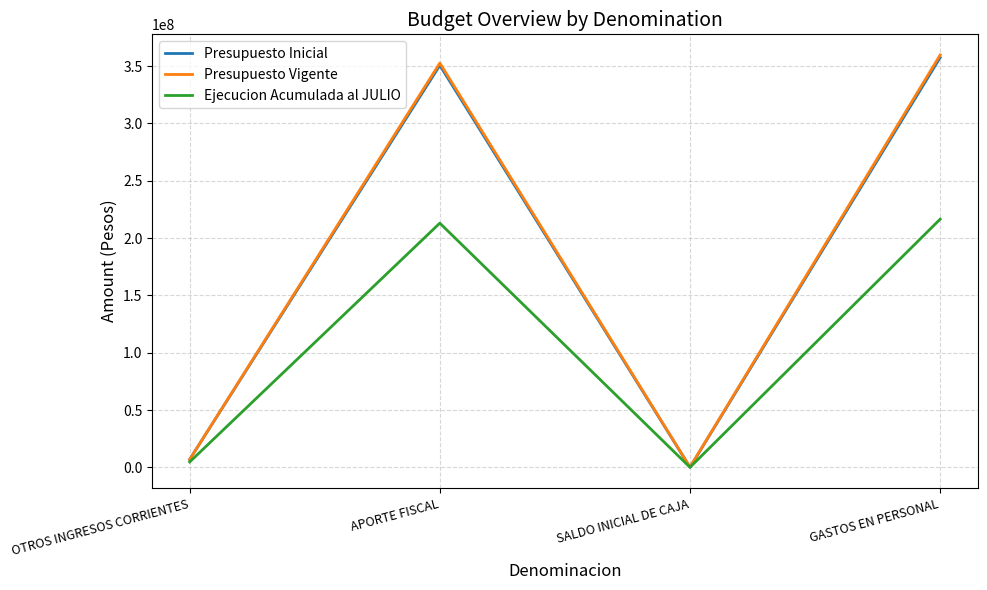

What is the difference between the maximum and second lowest values in the Presupuesto Inicial series?

350704344